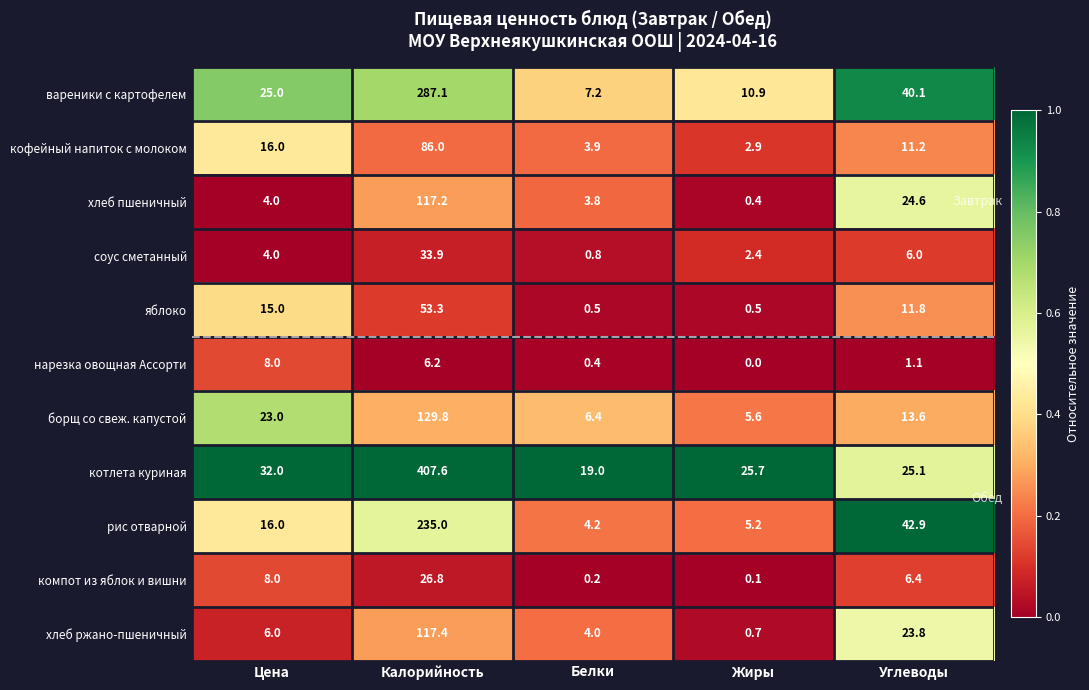

The value of вареники с картофелем at Цена is 8.6. True or false?

False